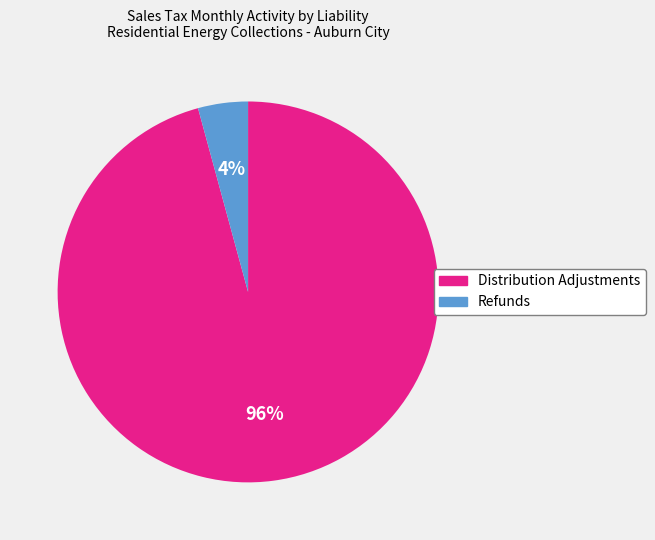

What is the largest slice in the pie chart?

Distribution Adjustments